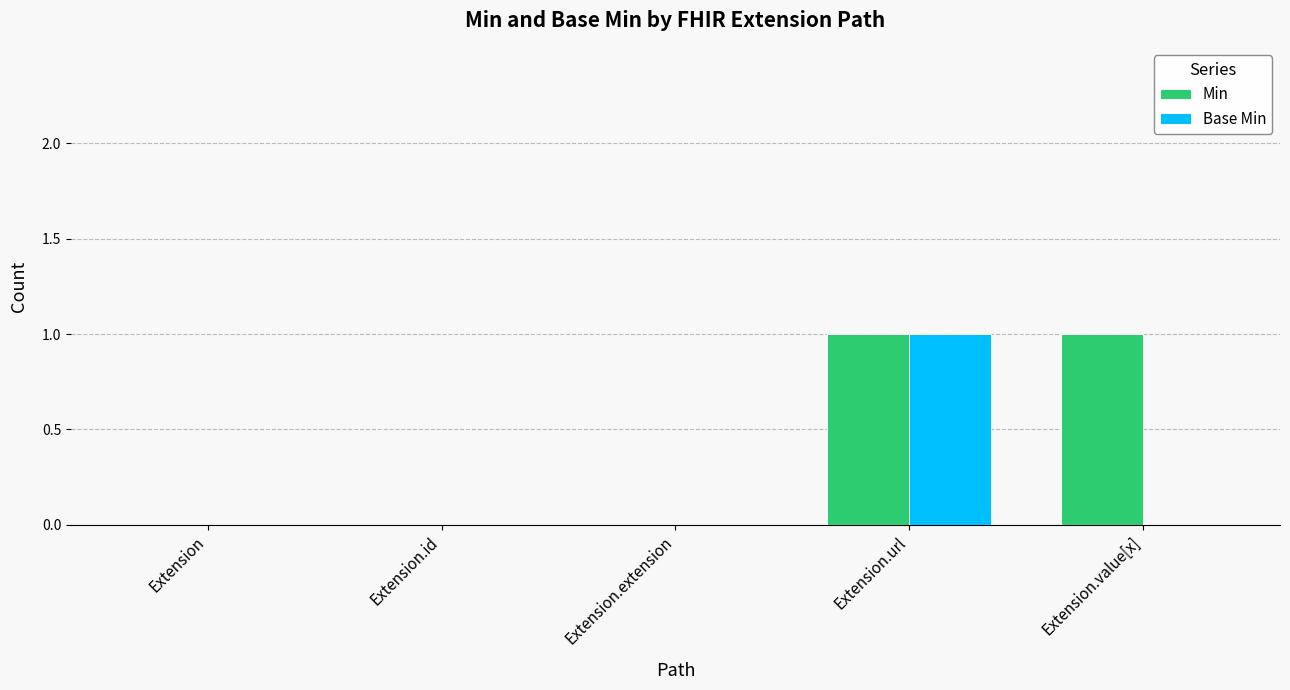

The Min series shows 1 at Extension.url. True or false?

True